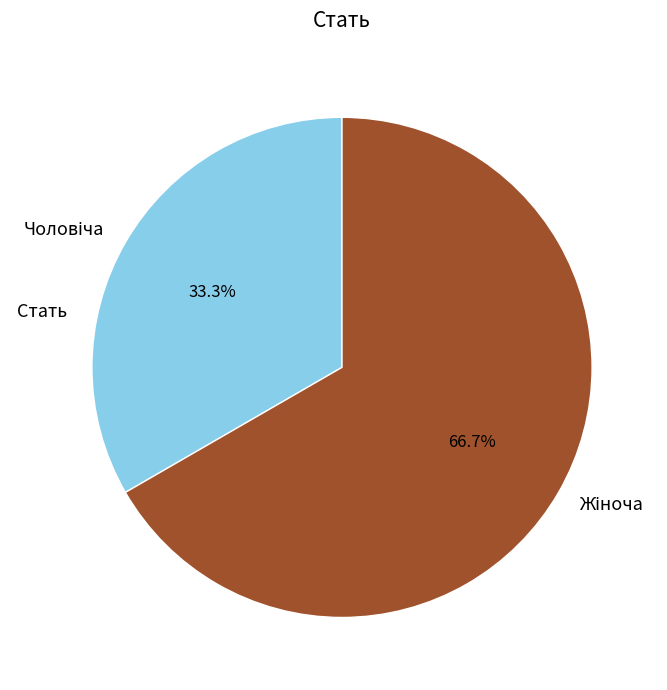

Does any single category account for the majority?

Yes